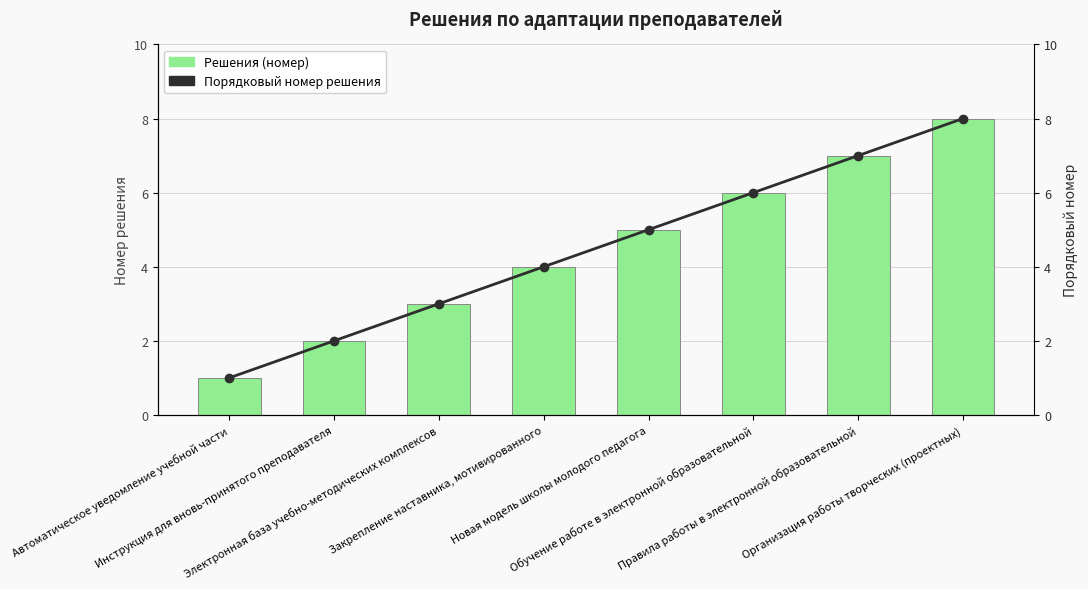

Rank the series at Электронная база учебно-методических комплексов from lowest to highest value.

Решения (номер), Порядковый номер решения